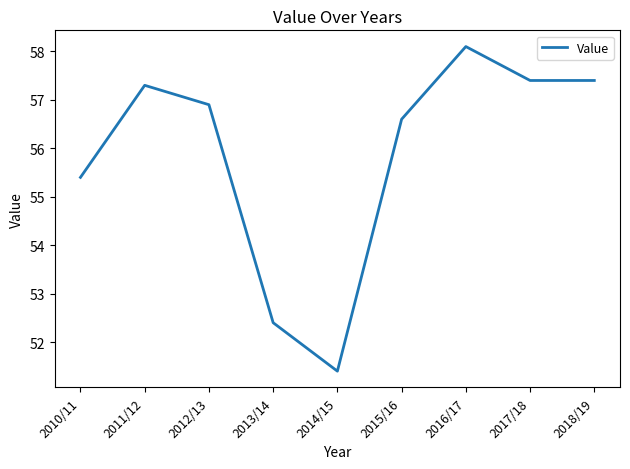

What is the average value?

55.9